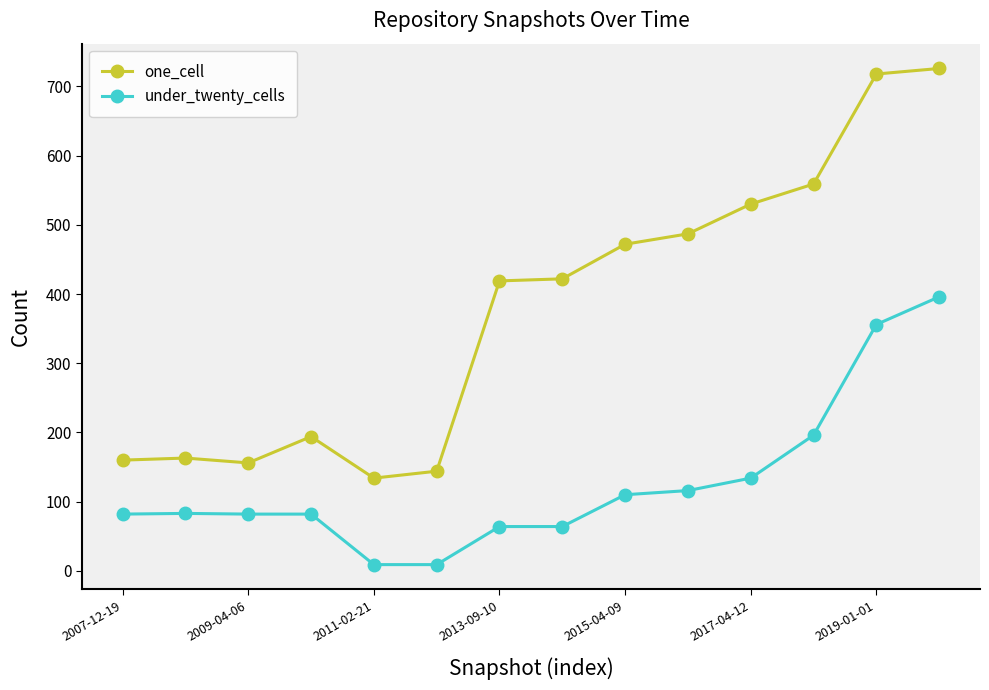

Which series has the largest range (max minus min)?

one_cell